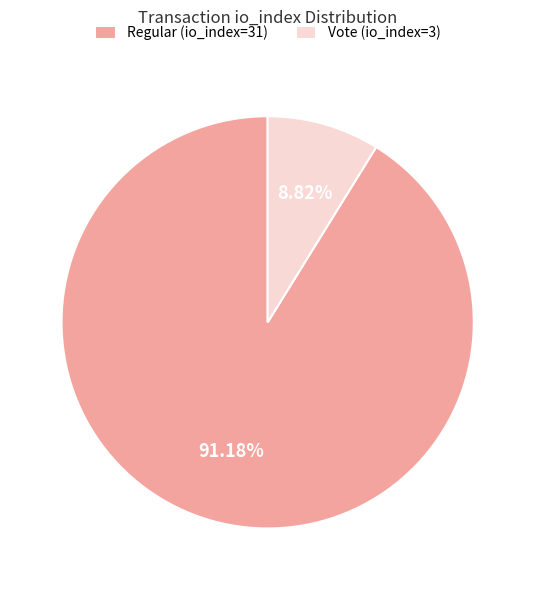

Which slice is the smallest?

Vote (io_index=3)